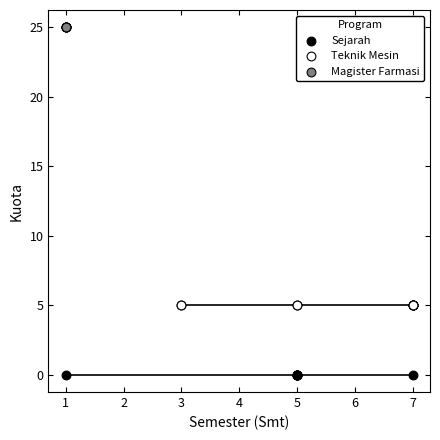

Which series reaches the minimum Y coordinate?

Sejarah